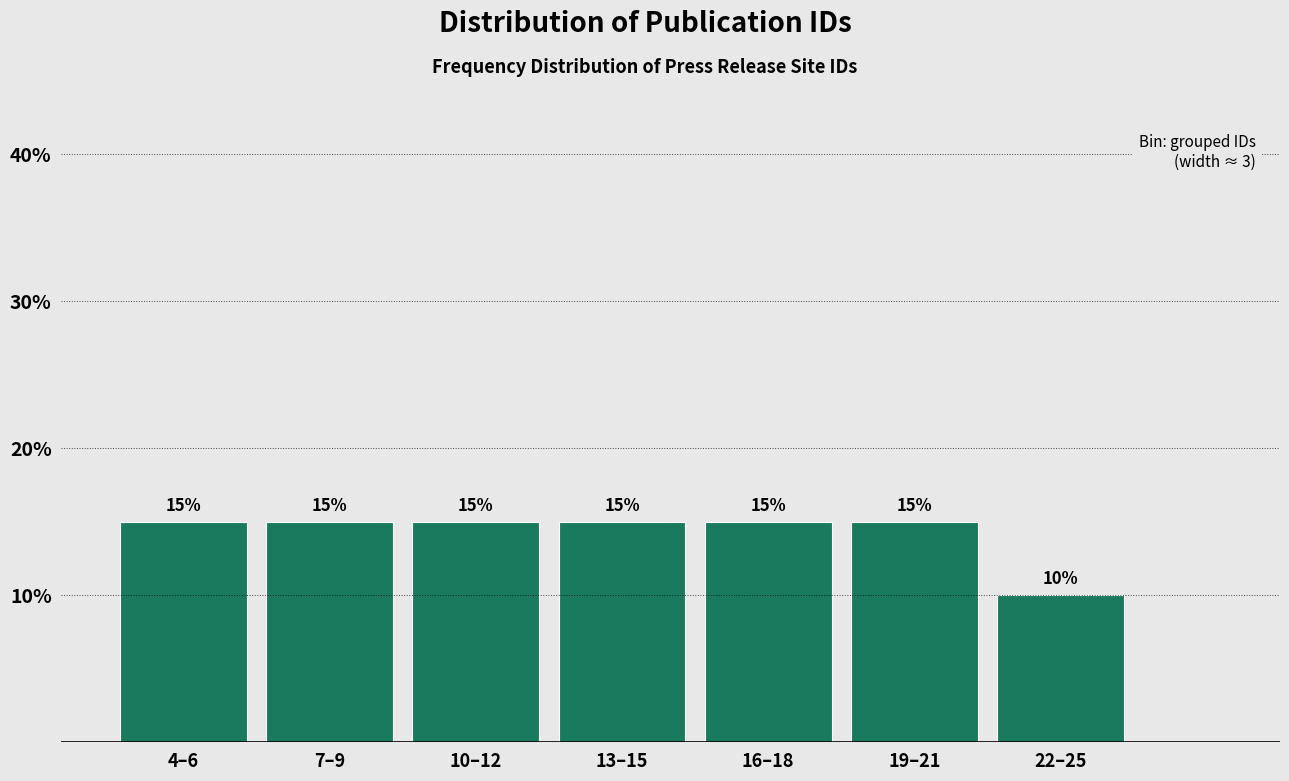

Reading right to left, list all the values displayed in this chart.

10	15	15	15	15	15	15